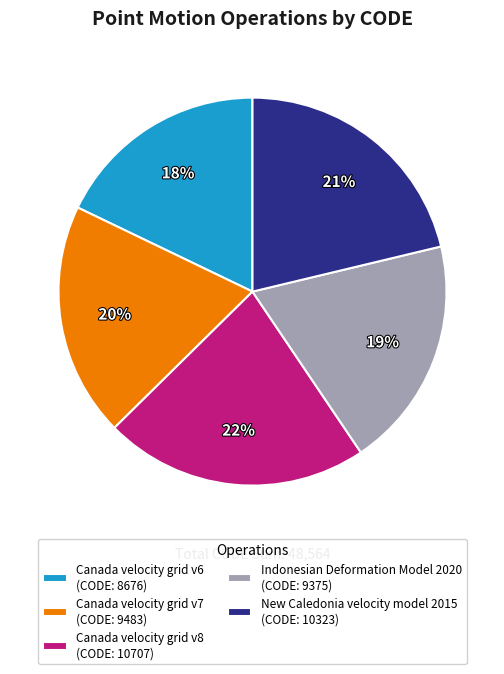

To the nearest percent, what is the difference between the largest and smallest slice percentages?

4%